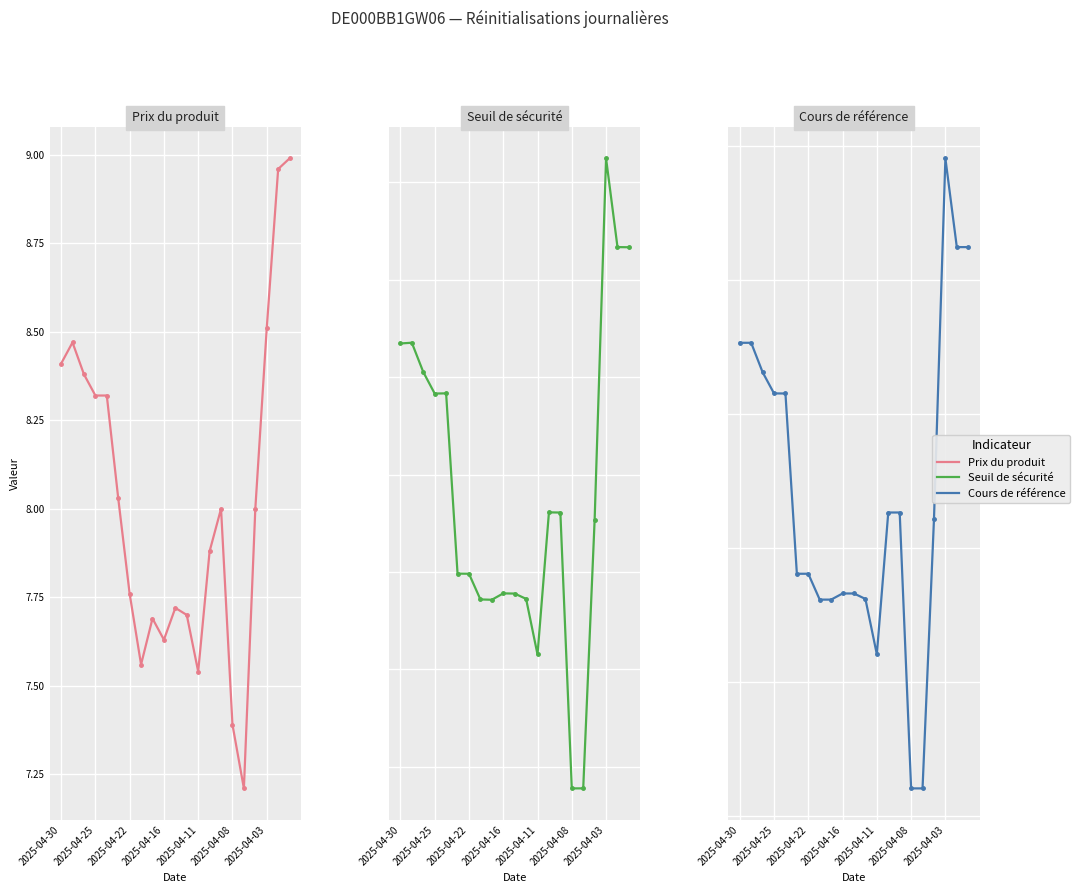

Where is Prix du produit nearest to the value 8?

14